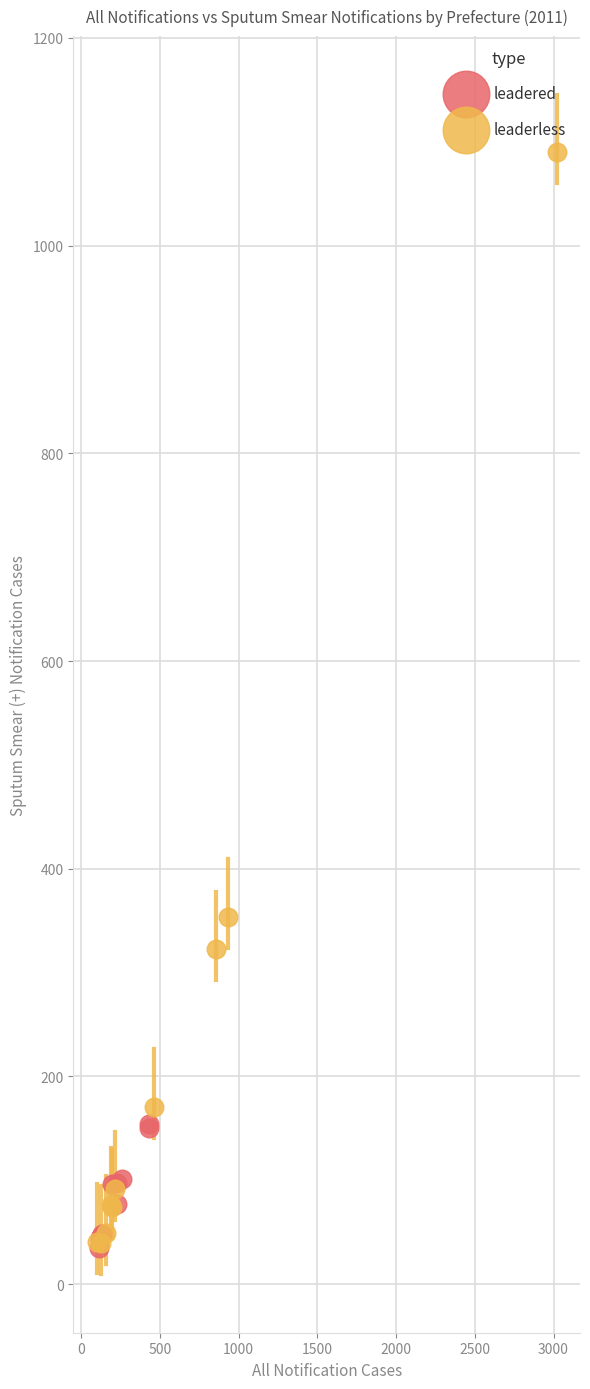

Which series has the largest Y range (max minus min)?

leaderless